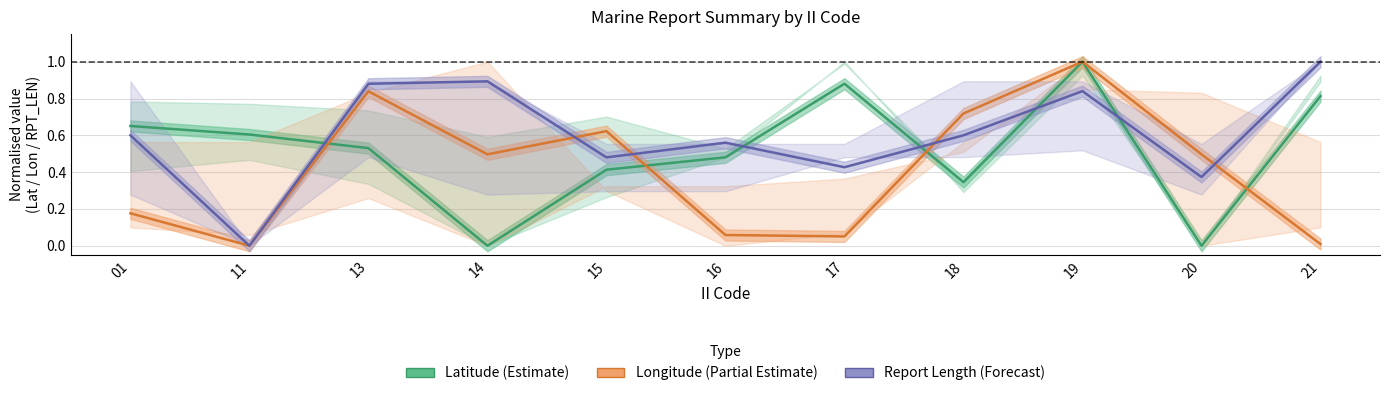

In Longitude (Partial Estimate), how many points are lower than both neighbors (excluding endpoints)?

3